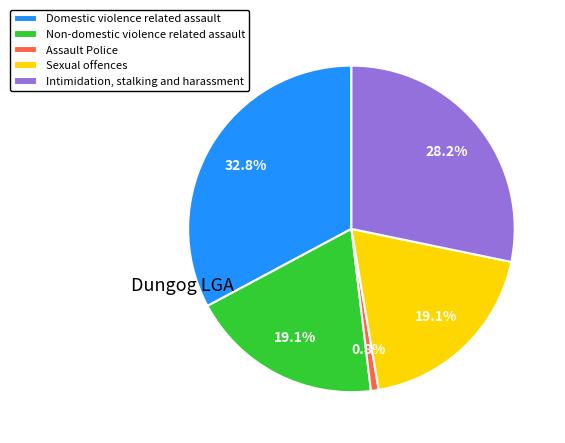

How many segments does this pie chart have?

5